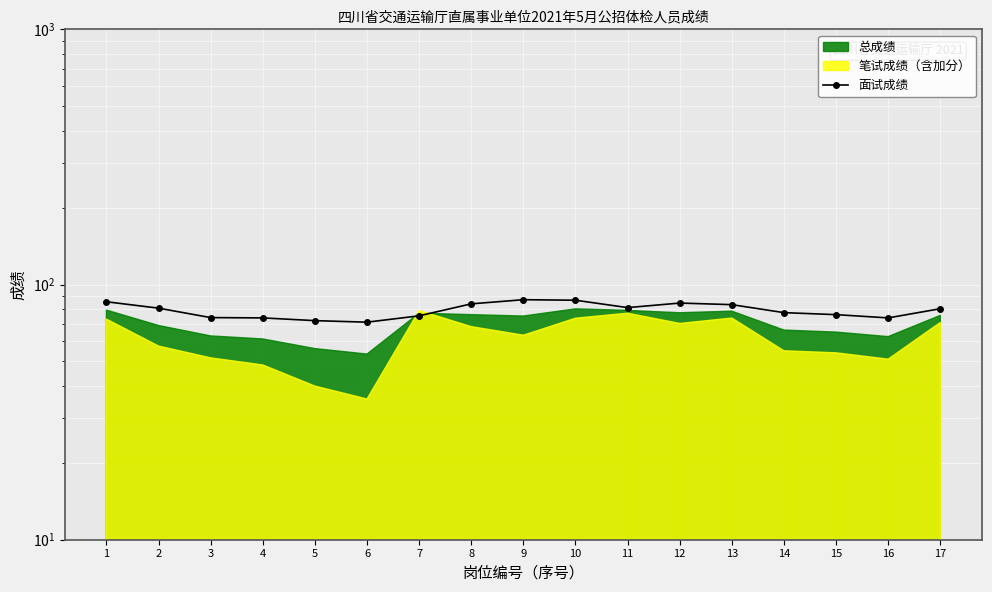

What is the approximate value at 17?

80.4